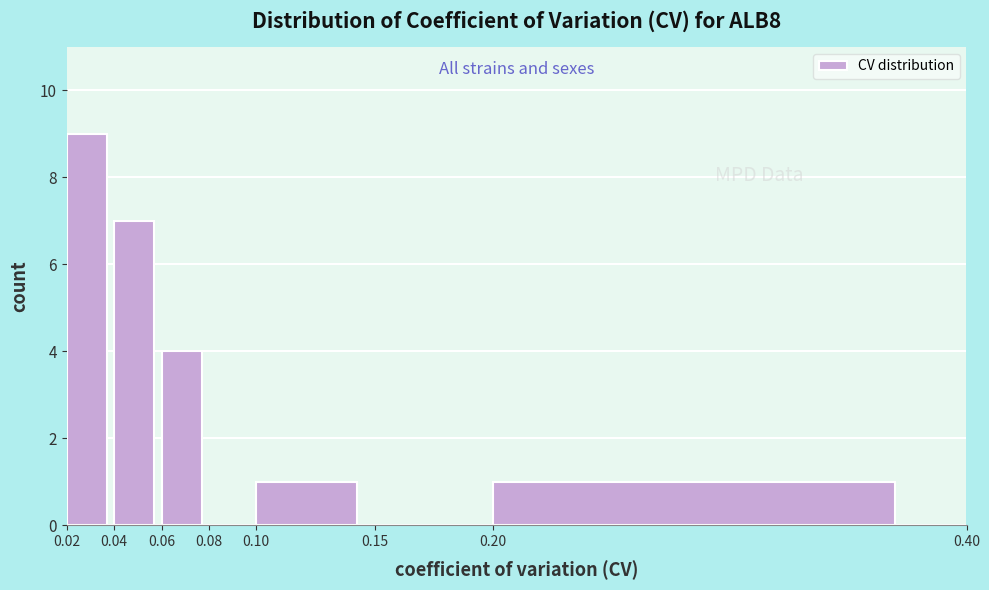

Reading left to right, list every bar in this chart as the range it spans on the x-axis followed by its height. The values are not printed on the chart, so give them approximately, as read against the axis.

0.02 to 0.04: 9
0.04 to 0.06: 7
0.06 to 0.08: 4
0.08 to 0.10: 0
0.10 to 0.15: 1
0.15 to 0.20: 0
0.20 to 0.40: 1